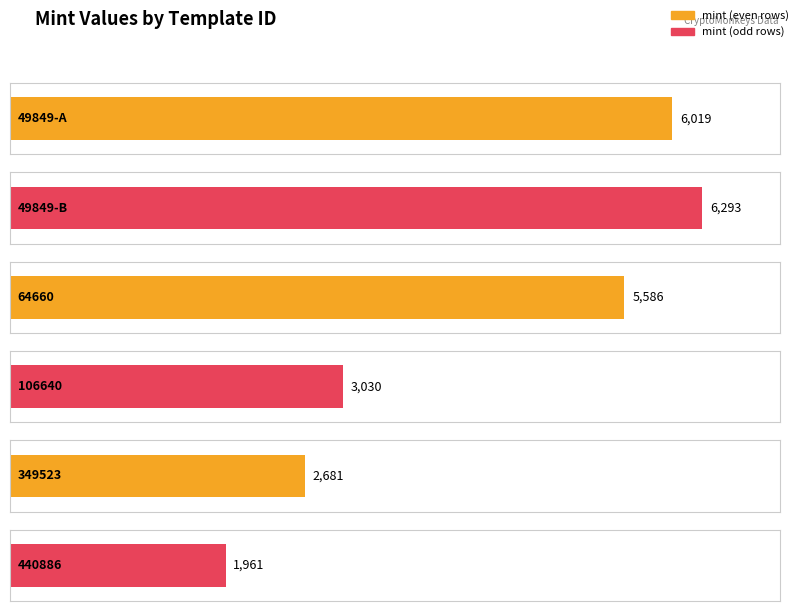

What is the ratio of the value at 106640 (The Nifty Shopper) to the value at 64660 (Bear monKey)?

0.5